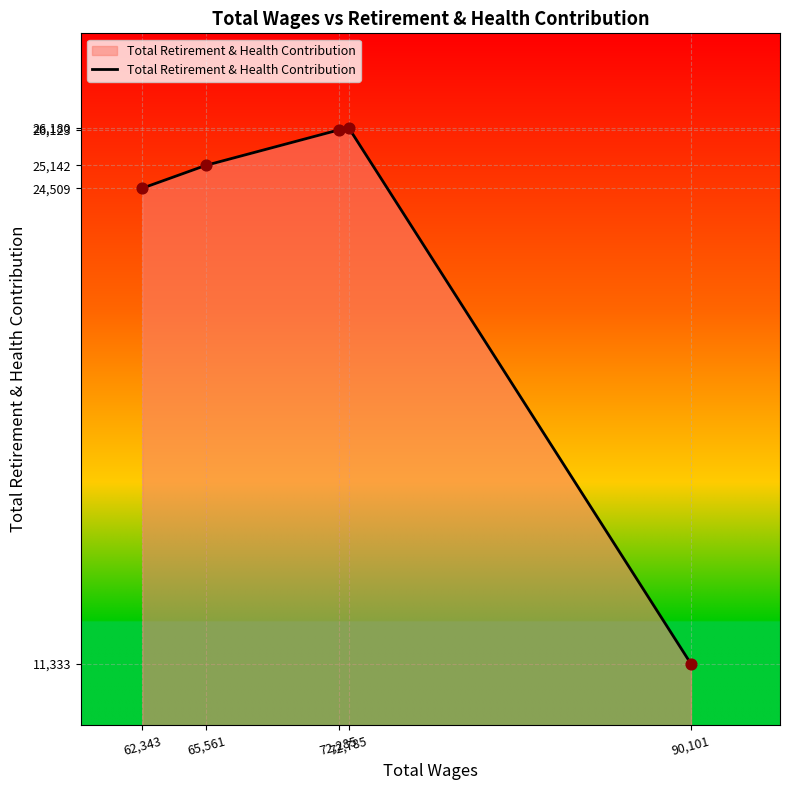

Approximately how many times larger is the value at 62,343 compared to 72,785?

0.9